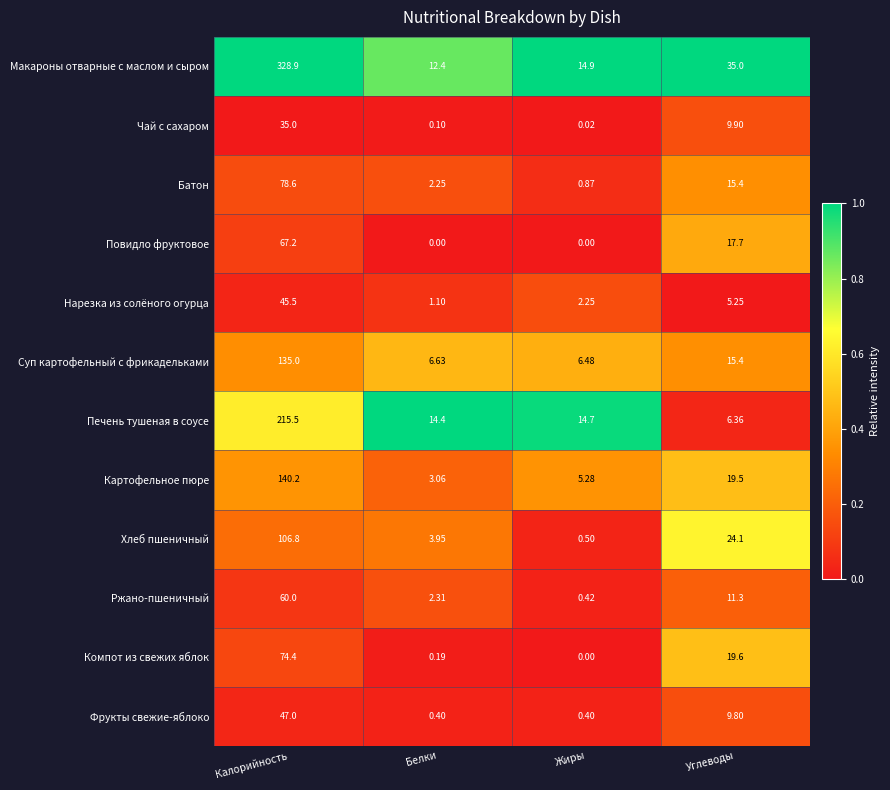

Which series changed the most between Калорийность and Жиры?

Макароны отварные с маслом и сыром